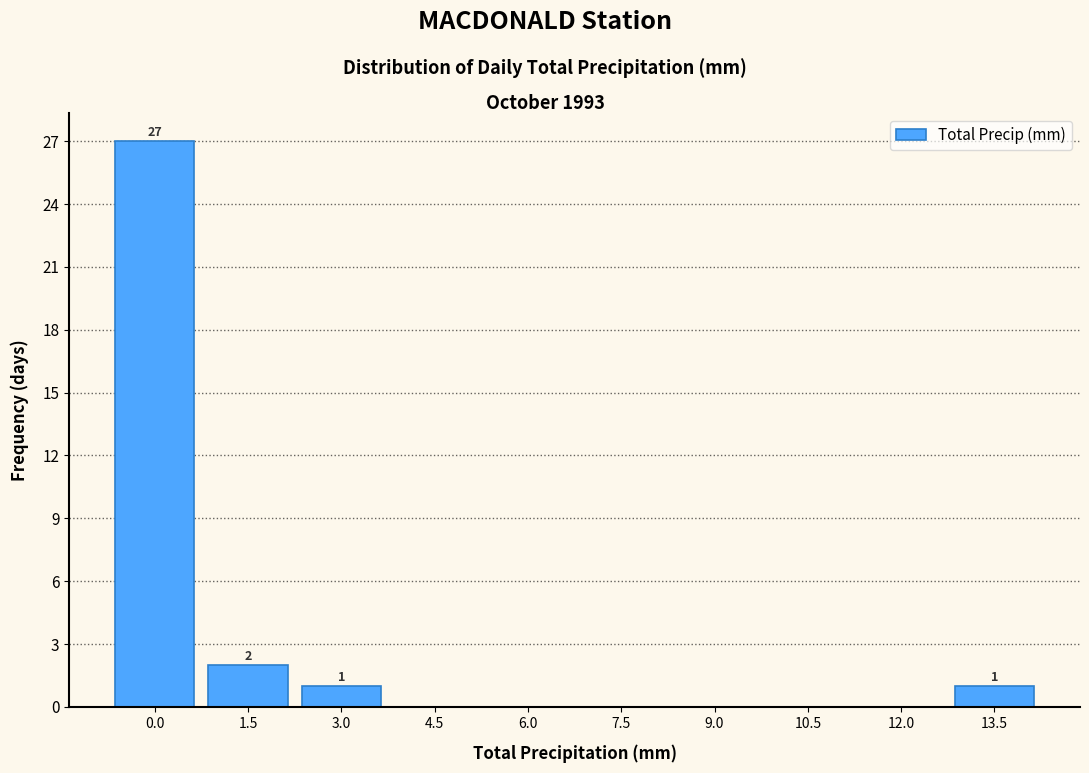

Reading left to right, transcribe all the data shown in this chart.

0.0=27	1.5=2	3.0=1	4.5=0	6.0=0	7.5=0	9.0=0	10.5=0	12.0=0	13.5=1